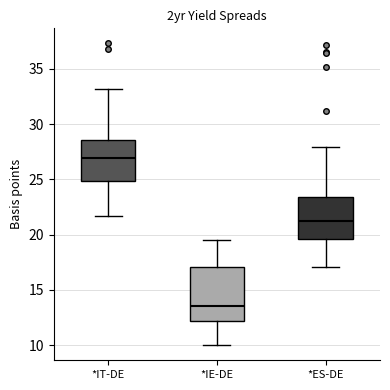

Where does the median line of the box for *IE-DE sit on the y-axis? The values are not printed on the chart, so give them approximately, as read against the axis.

13.5